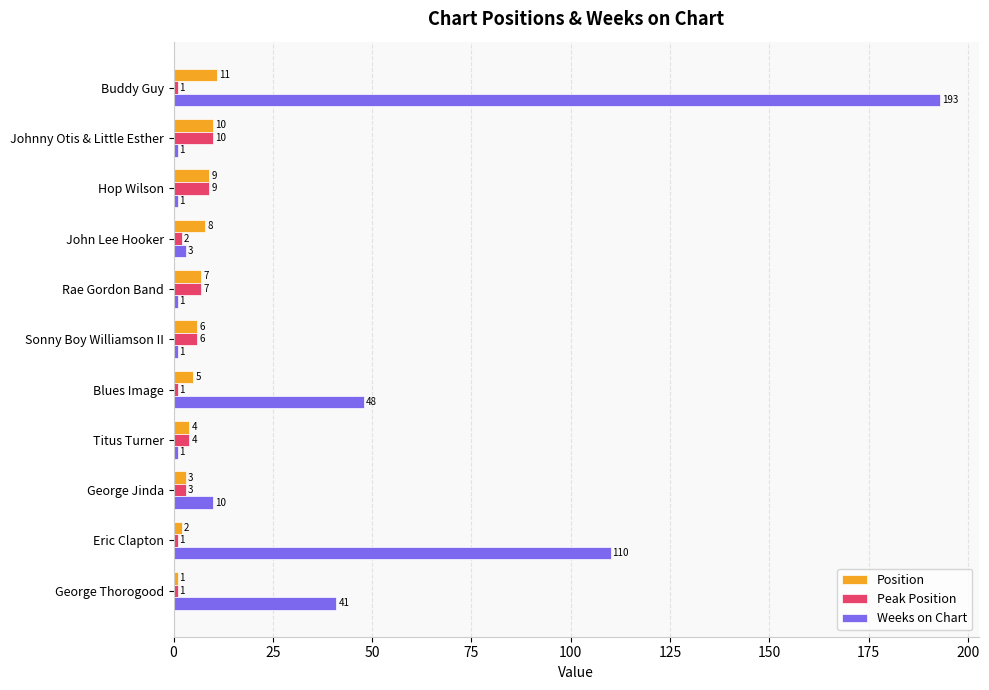

What is the difference between the highest and lowest values at Buddy Guy?

192